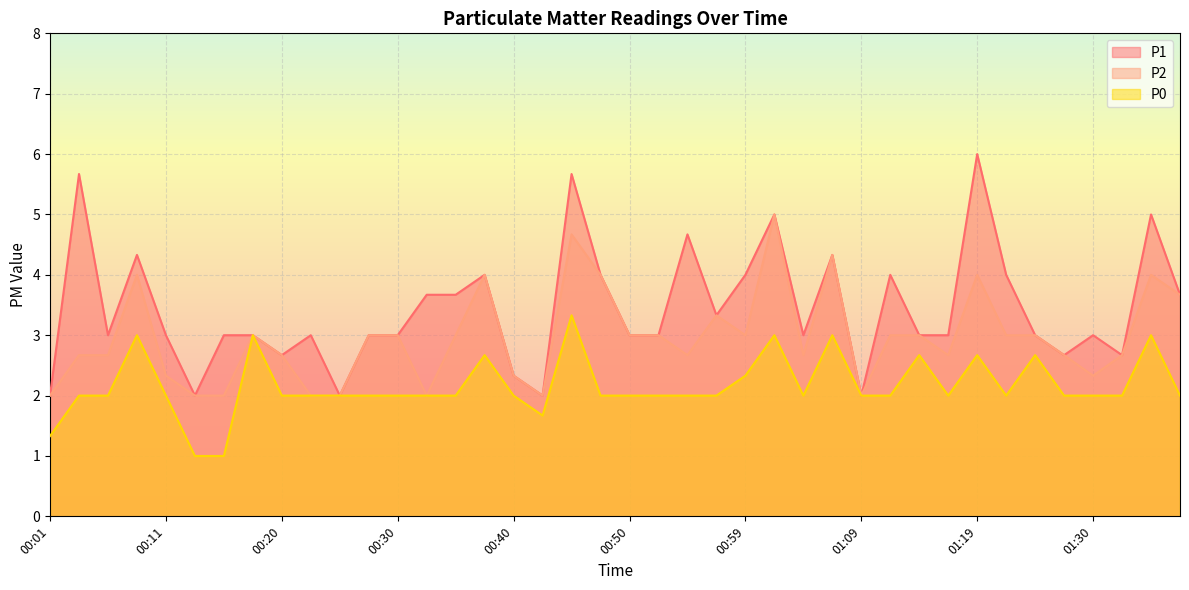

What is the difference between the maximum and minimum values in the P1 series?

4.0